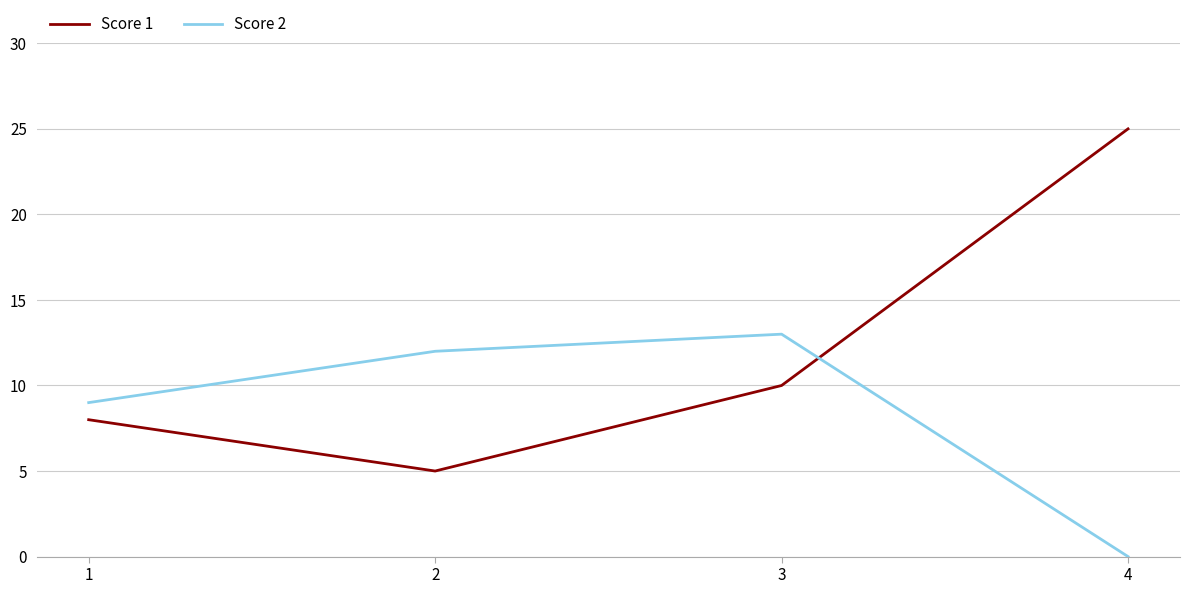

True or false: Score 2 and Score 1 cross at least once.

True